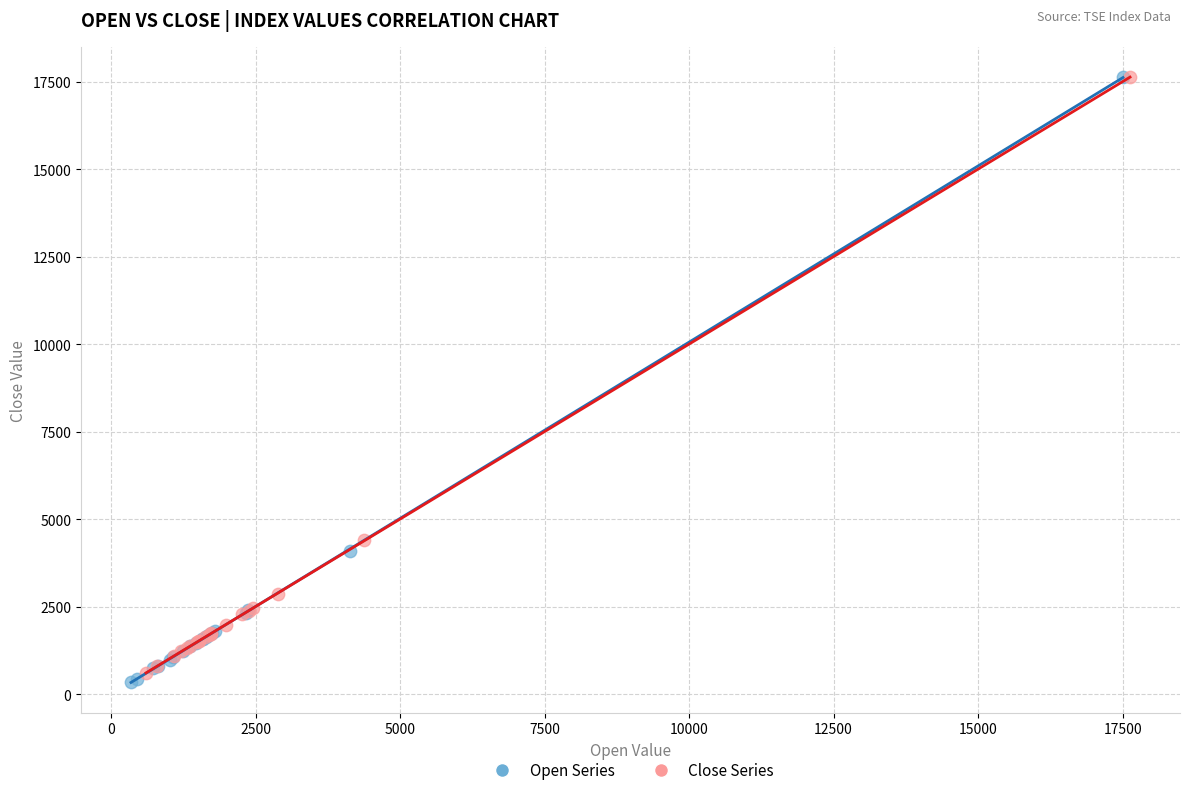

Which series reaches the minimum Y coordinate?

Open Series